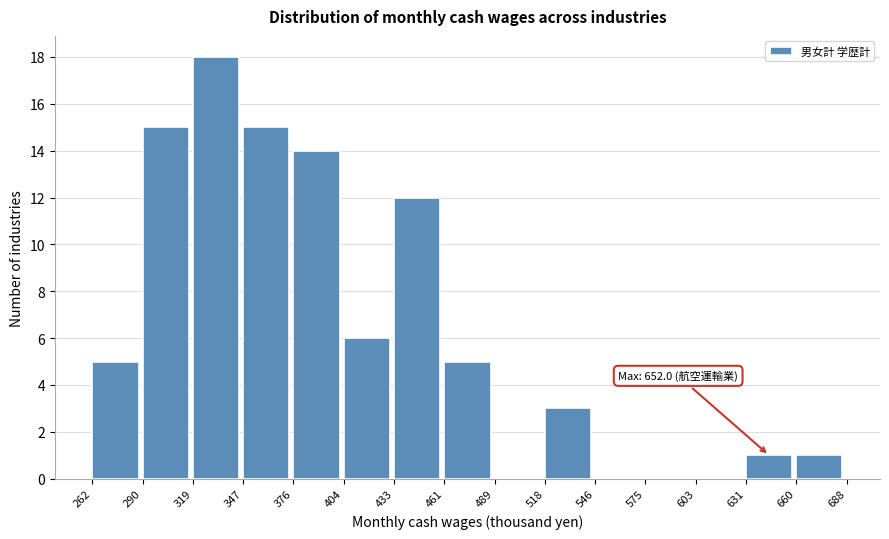

Over which range of the x-axis is the bar tallest?

319 to 347